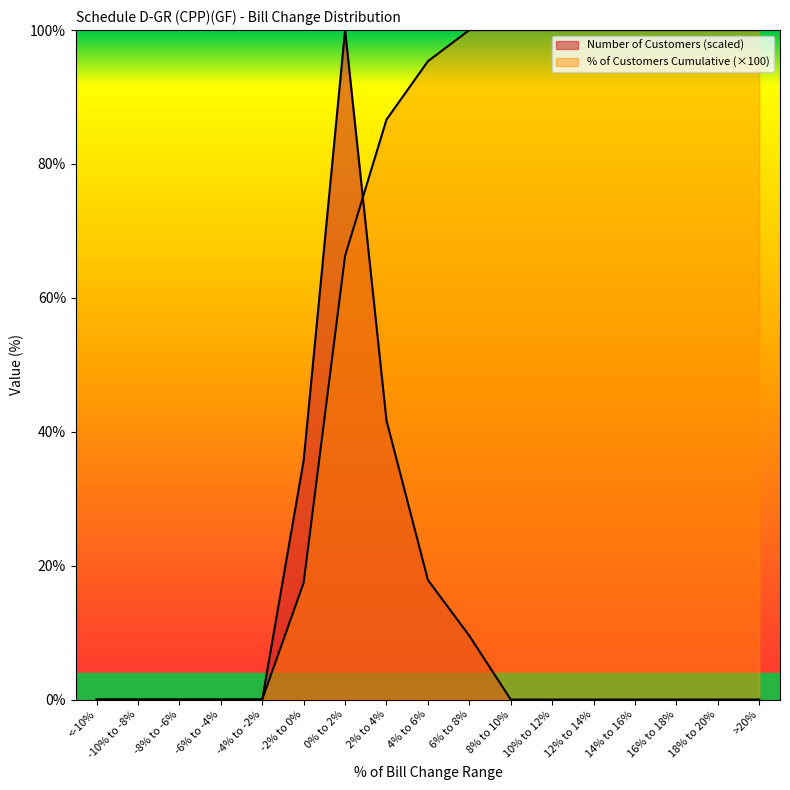

What is the maximum value shown in the chart?

100.0